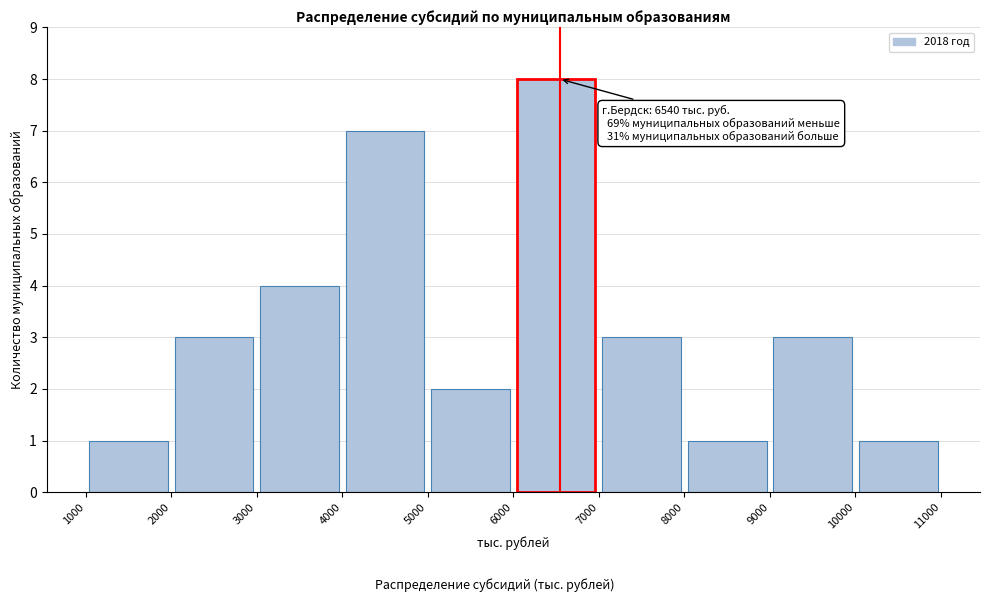

Over which range of the x-axis is the bar tallest?

6000 to 7000